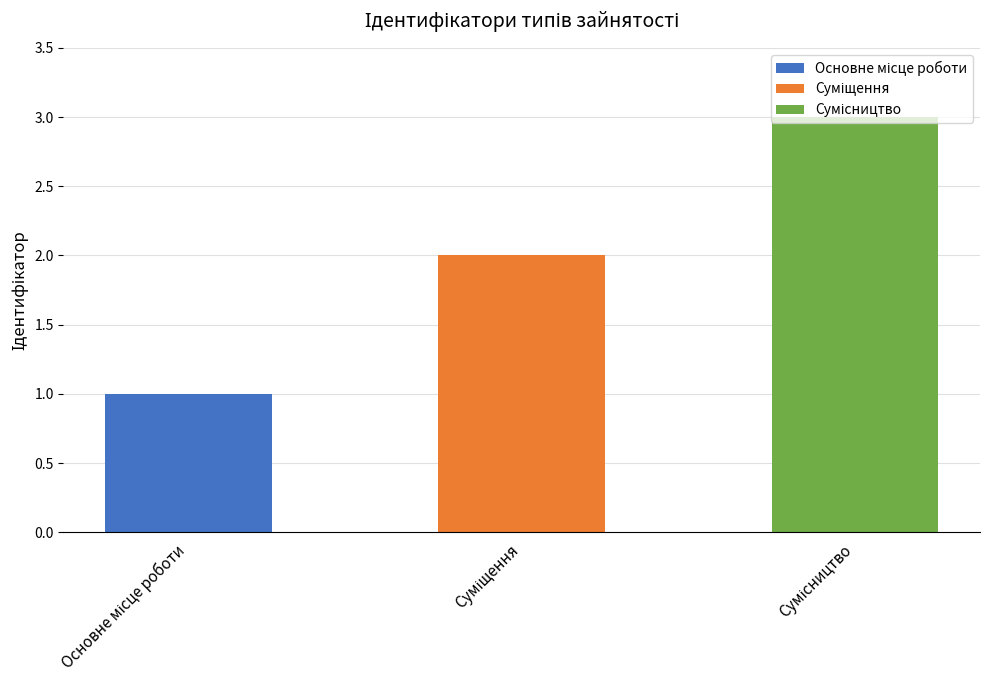

Which category has the lowest value across all series?

Основне місце роботи